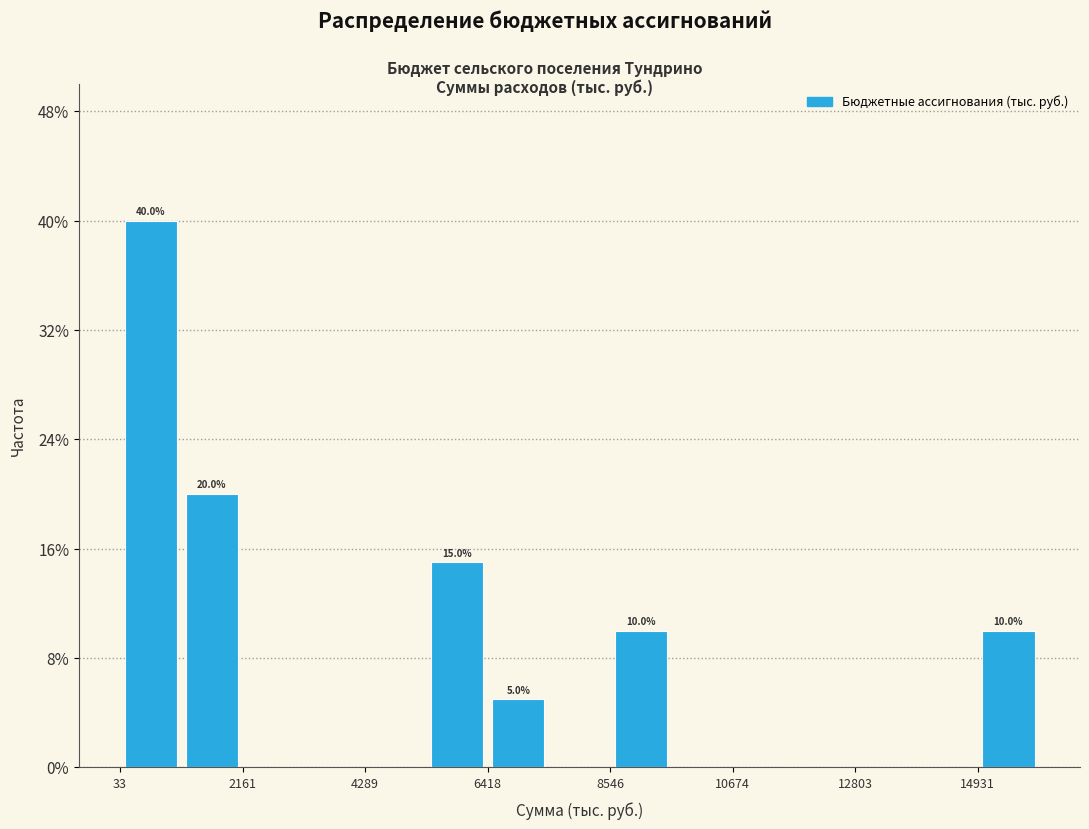

Around what value on the x-axis is the tallest bar? Give the approximate position of its centre, as read against the axis.

500